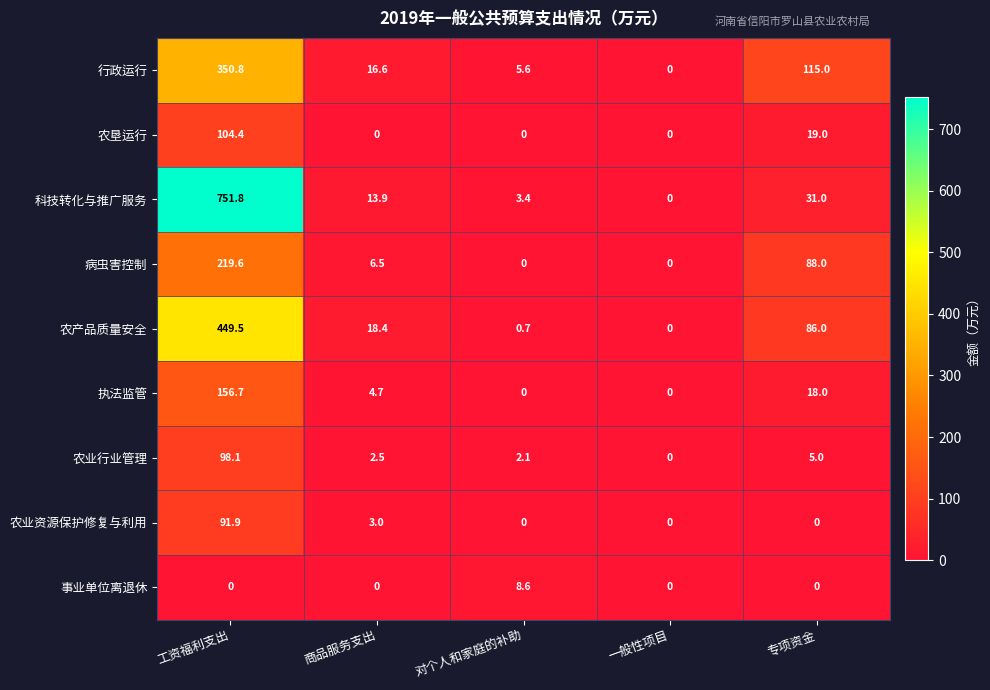

The value of 农垦运行 at 工资福利支出 is 147.6. True or false?

False